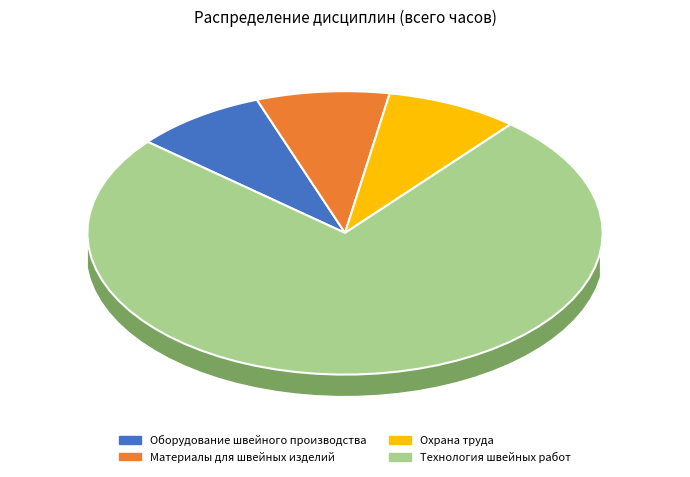

What is the smallest slice in the pie chart?

Оборудование швейного производства